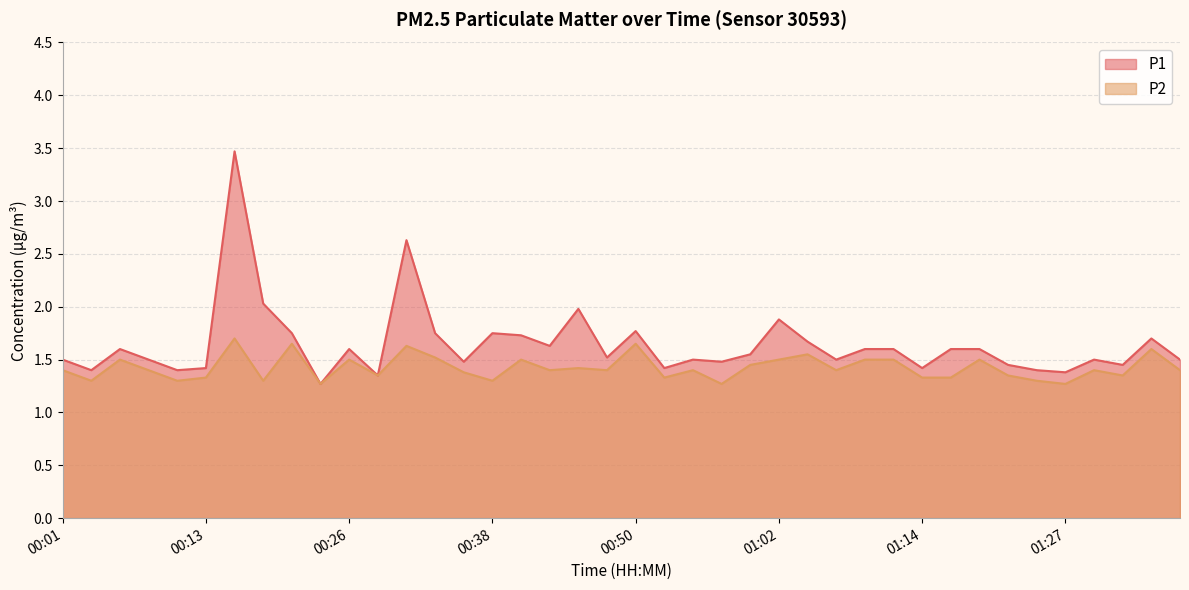

What value does the P2 series have at 00:52?

1.3